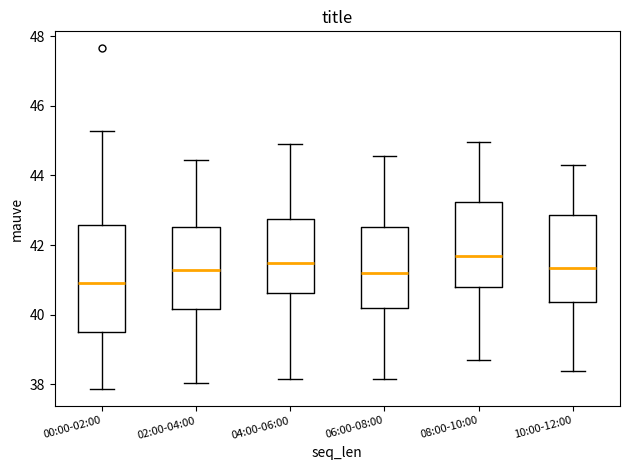

Comparing the boxes themselves (not the whiskers), which one is the tallest?

00:00-02:00